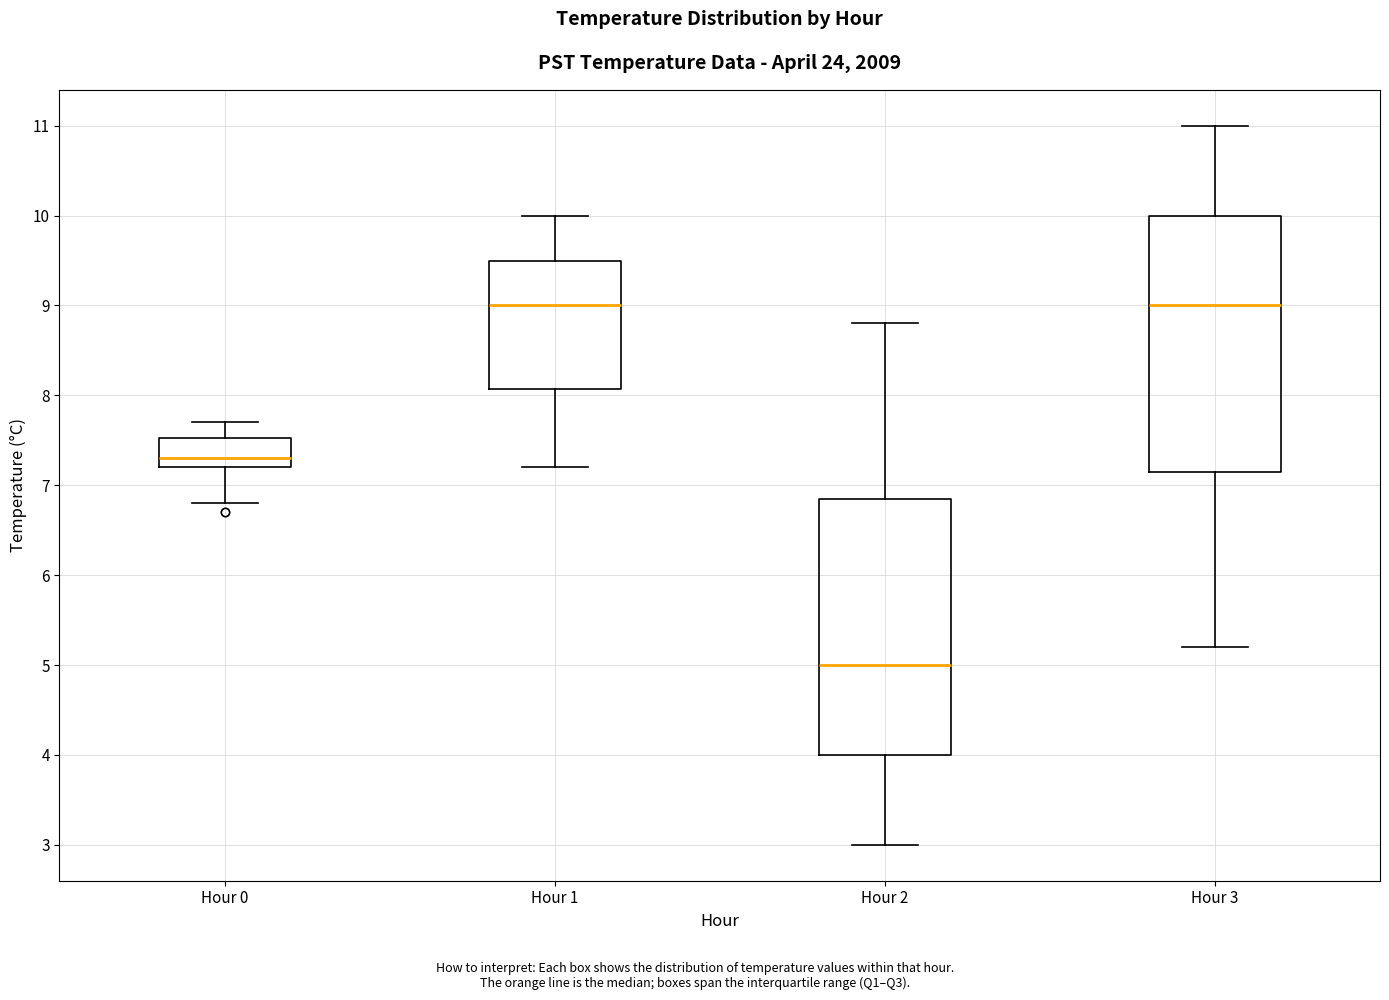

Where does the lower whisker of the box for Hour 3 end on the y-axis? The values are not printed on the chart, so give them approximately, as read against the axis.

5.2